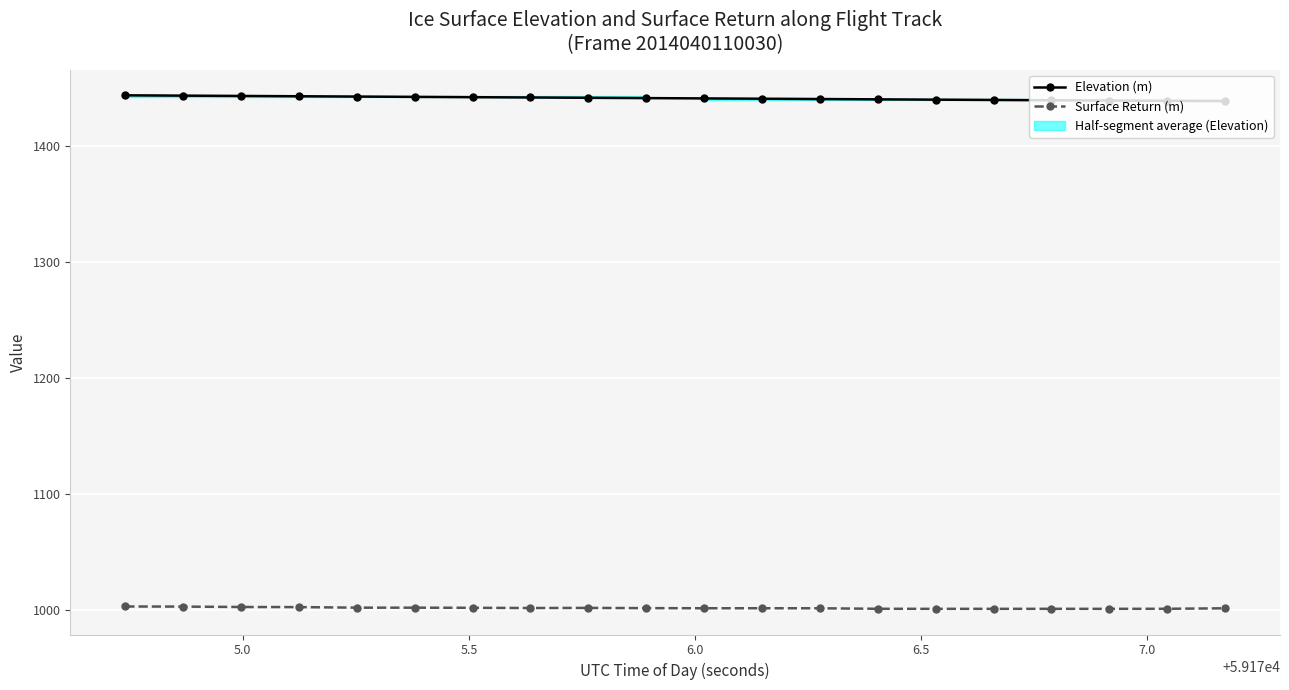

What is the highest value of the Elevation (m) series?

1443.8